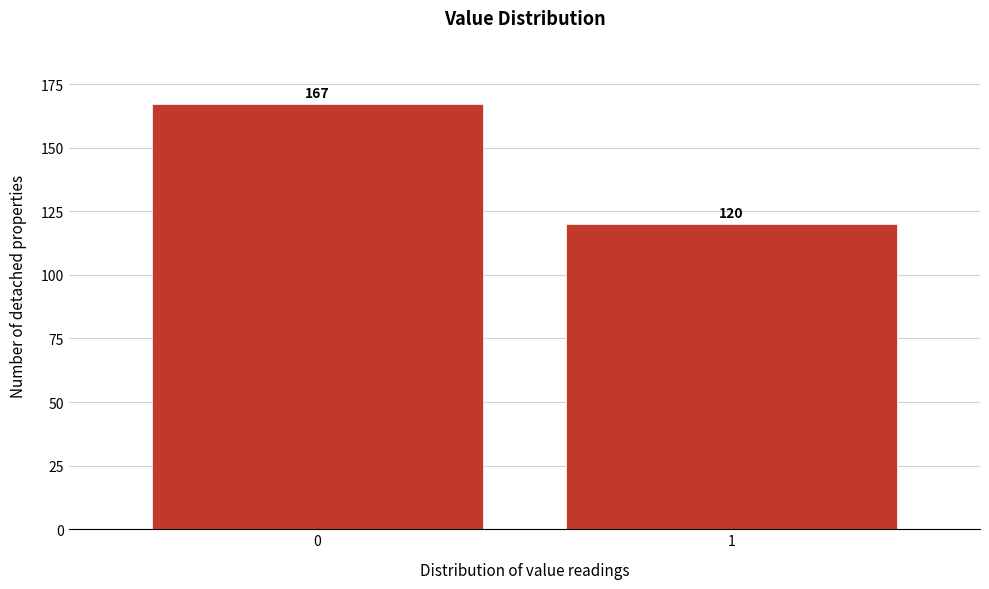

Reading left to right, what are all the values shown in this chart?

0=167	1=120